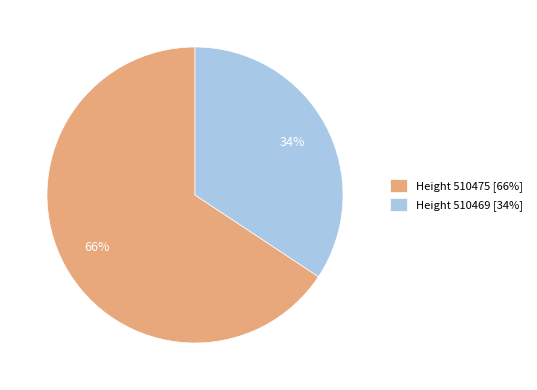

What percentage is the Height 510475 [66%] slice, to the nearest percent?

66%